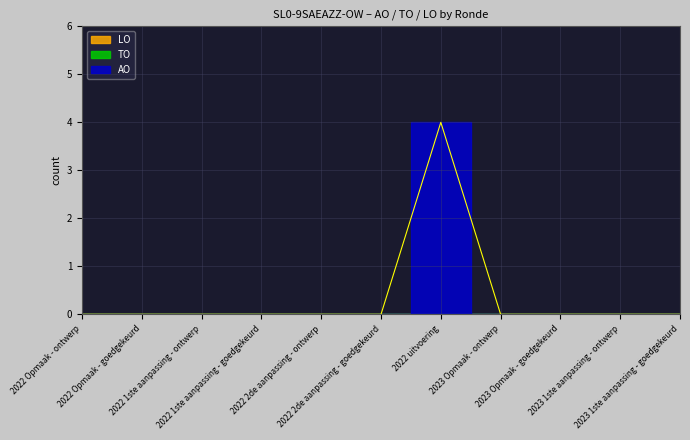

True or false: AO and TO intersect in this chart.

False